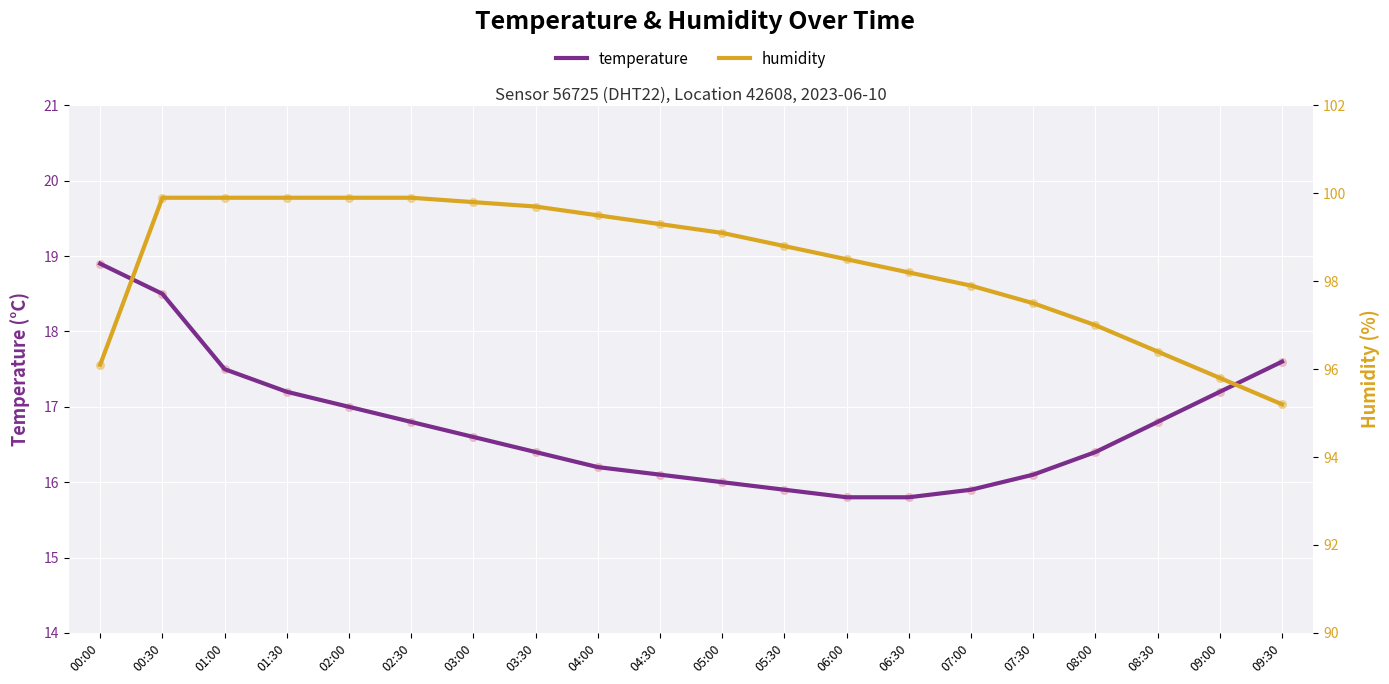

At how many categories does at least one series exceed 47?

20